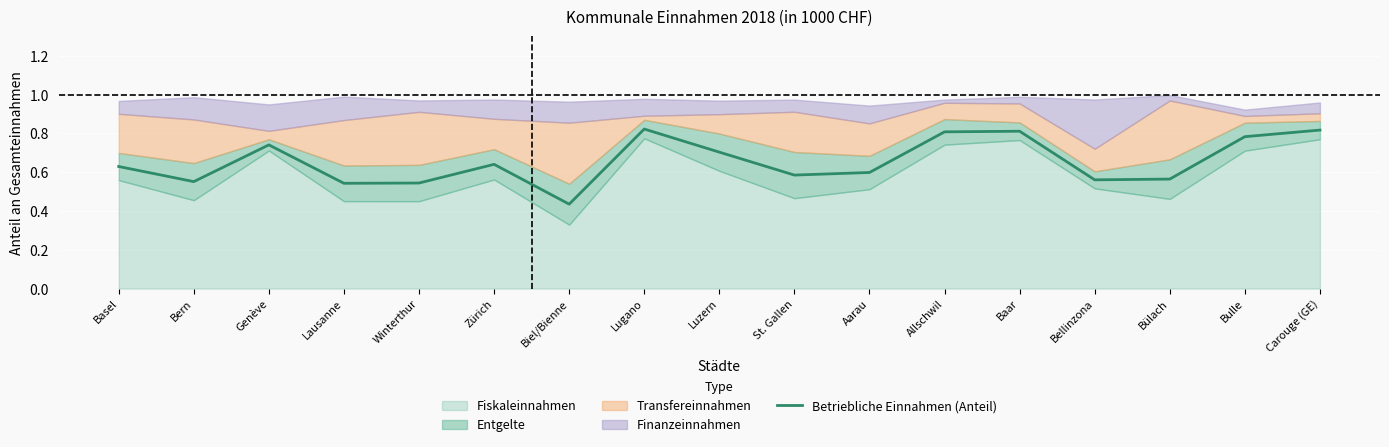

Reading left to right, list all the values displayed in this chart.

Basel=0.6	Bern=0.6	Genève=0.7	Lausanne=0.5	Winterthur=0.5	Zürich=0.6	Biel/Bienne=0.4	Lugano=0.8	Luzern=0.7	St. Gallen=0.6	Aarau=0.6	Allschwil=0.8	Baar=0.8	Bellinzona=0.6	Bülach=0.6	Bulle=0.8	Carouge (GE)=0.8